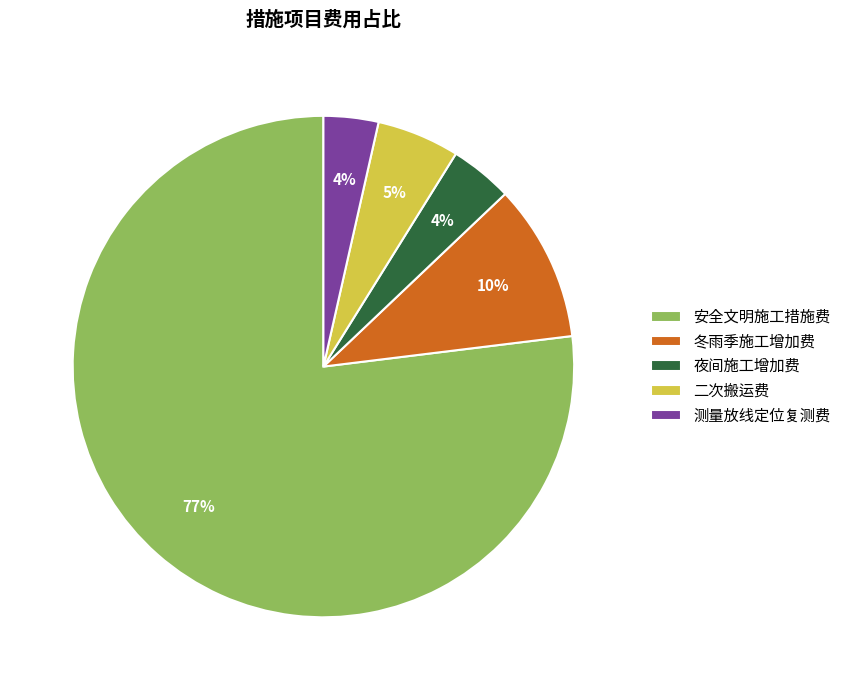

The 安全文明施工措施费 slice represents 77% of the pie. True or false?

True